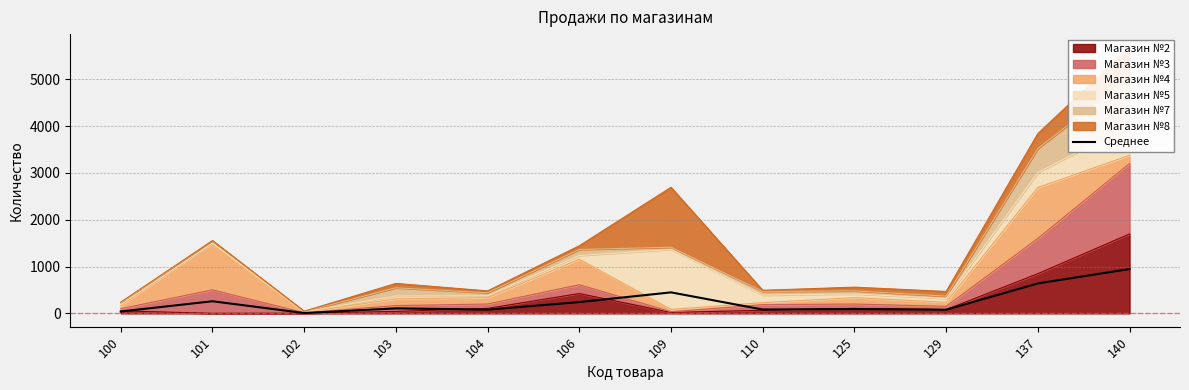

The chart shows a value of 106.7 at 103. True or false?

True